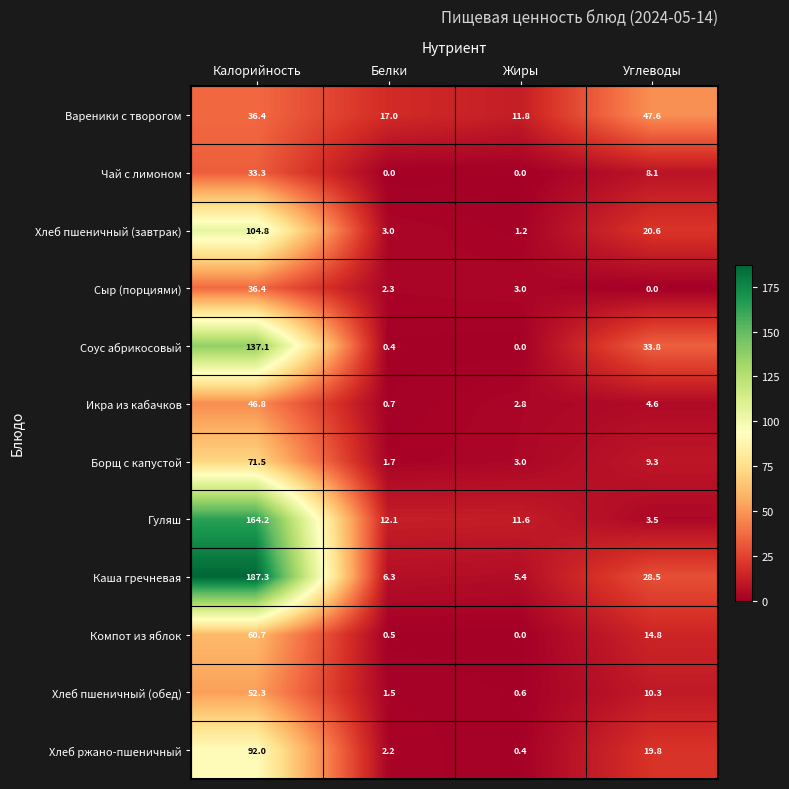

What is the maximum value for Икра из кабачков?

46.8